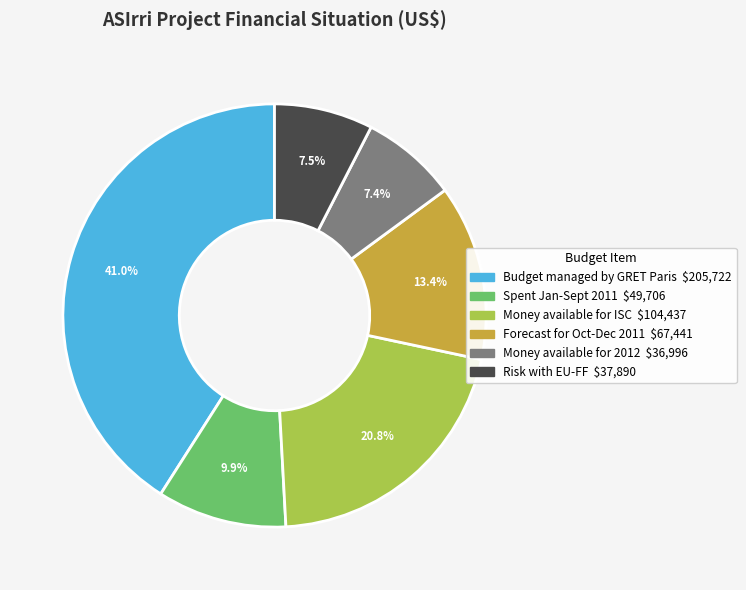

Is it true that Money available for ISC is 27% of the pie?

False